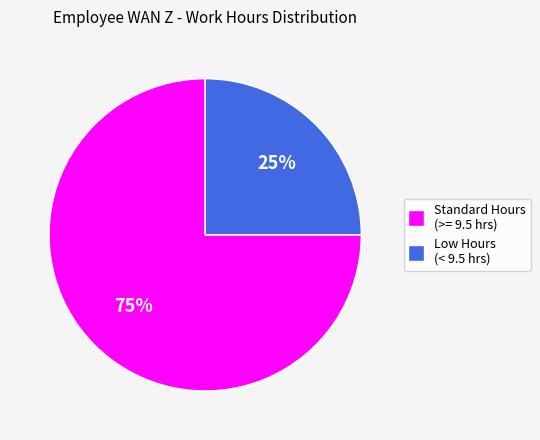

To the nearest percent, what is the average slice percentage?

50%